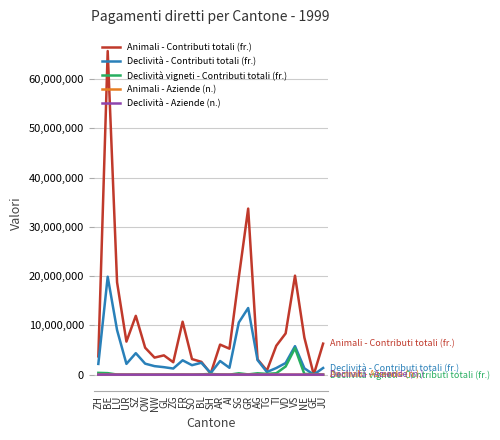

Is it true that Animali - Contributi totali (fr.) equals -45552556 at GE?

False